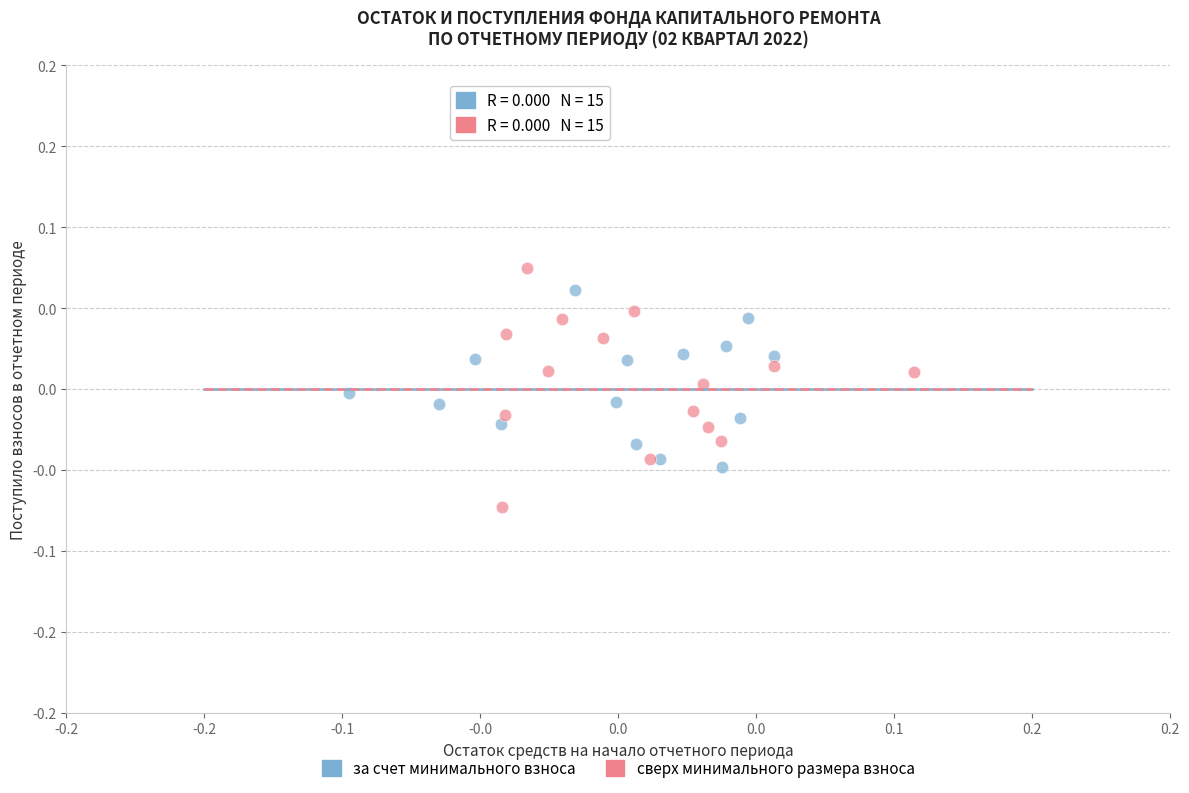

Which series has the widest spread of Y values?

сверх минимального размера взноса